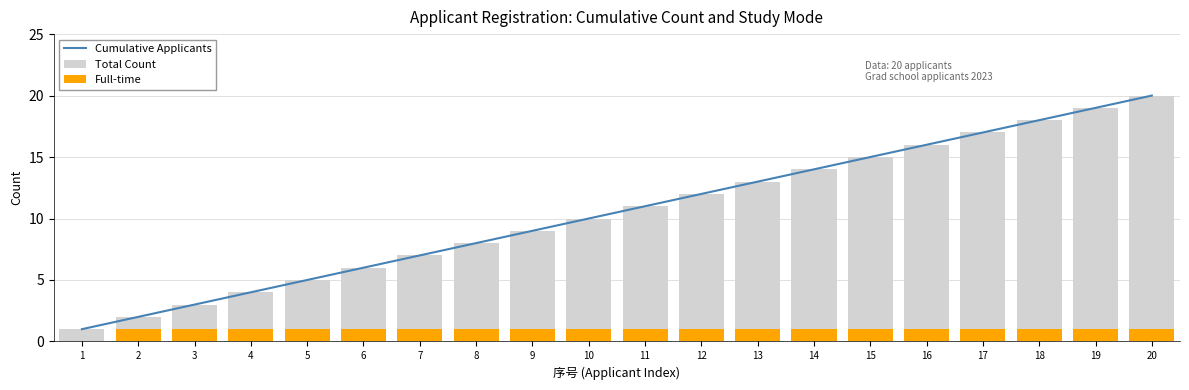

What is the difference between the second highest and minimum values in the Cumulative Applicants series?

18